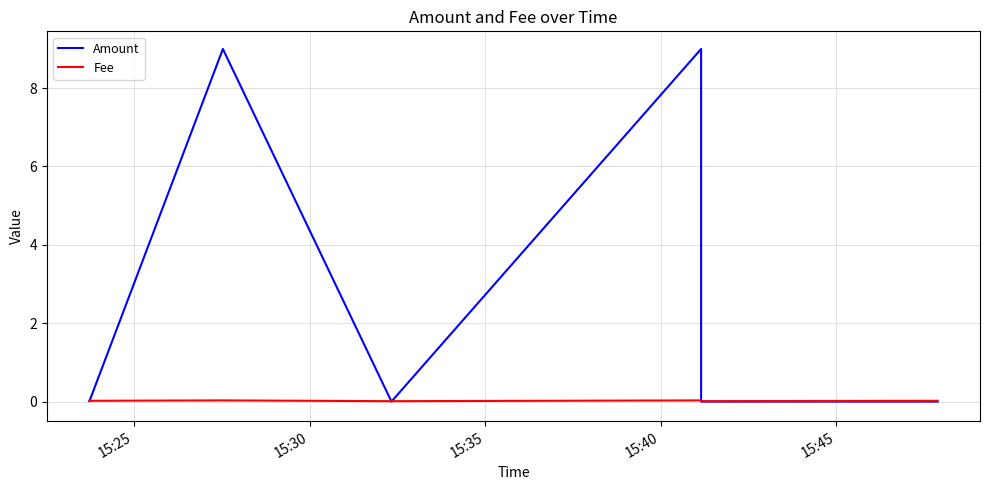

True or false: Fee has more than 2 interior local peaks.

False